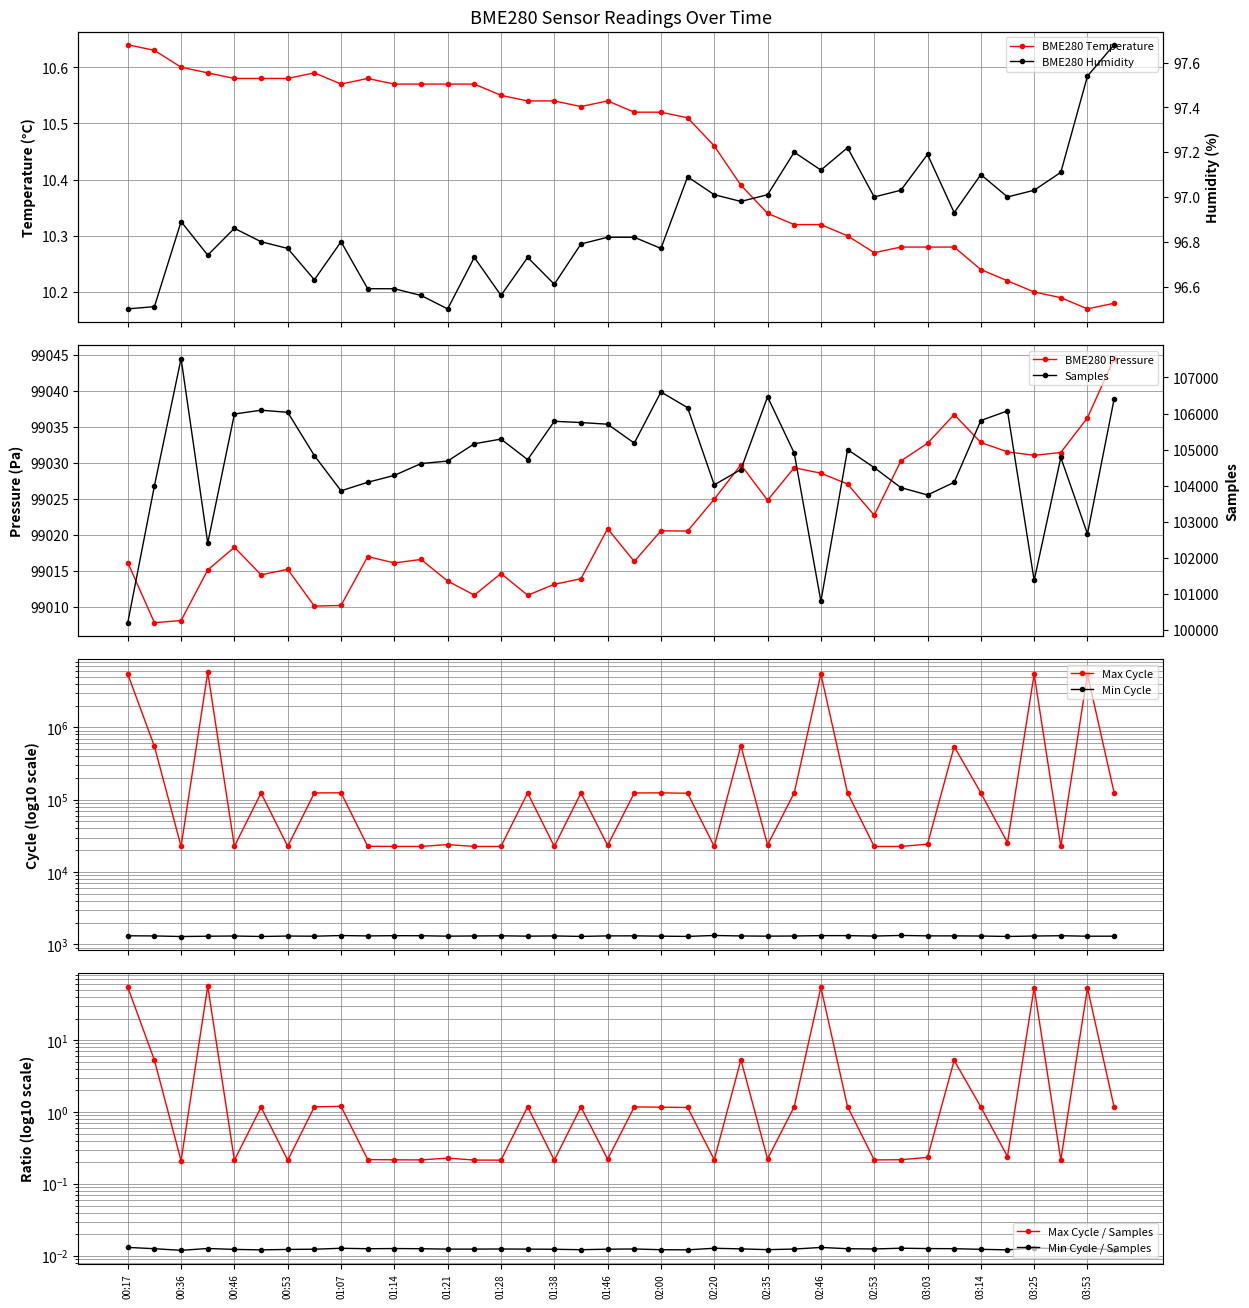

What is the average value of the BME280_temperature series?

10.4